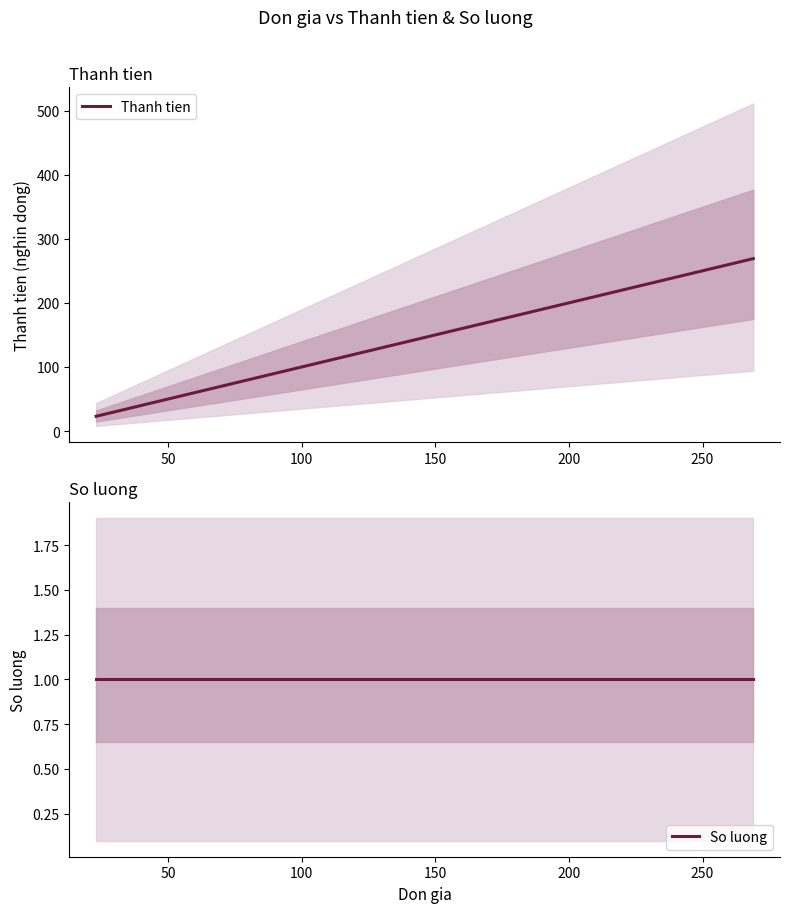

What is the average value of the So luong series?

1